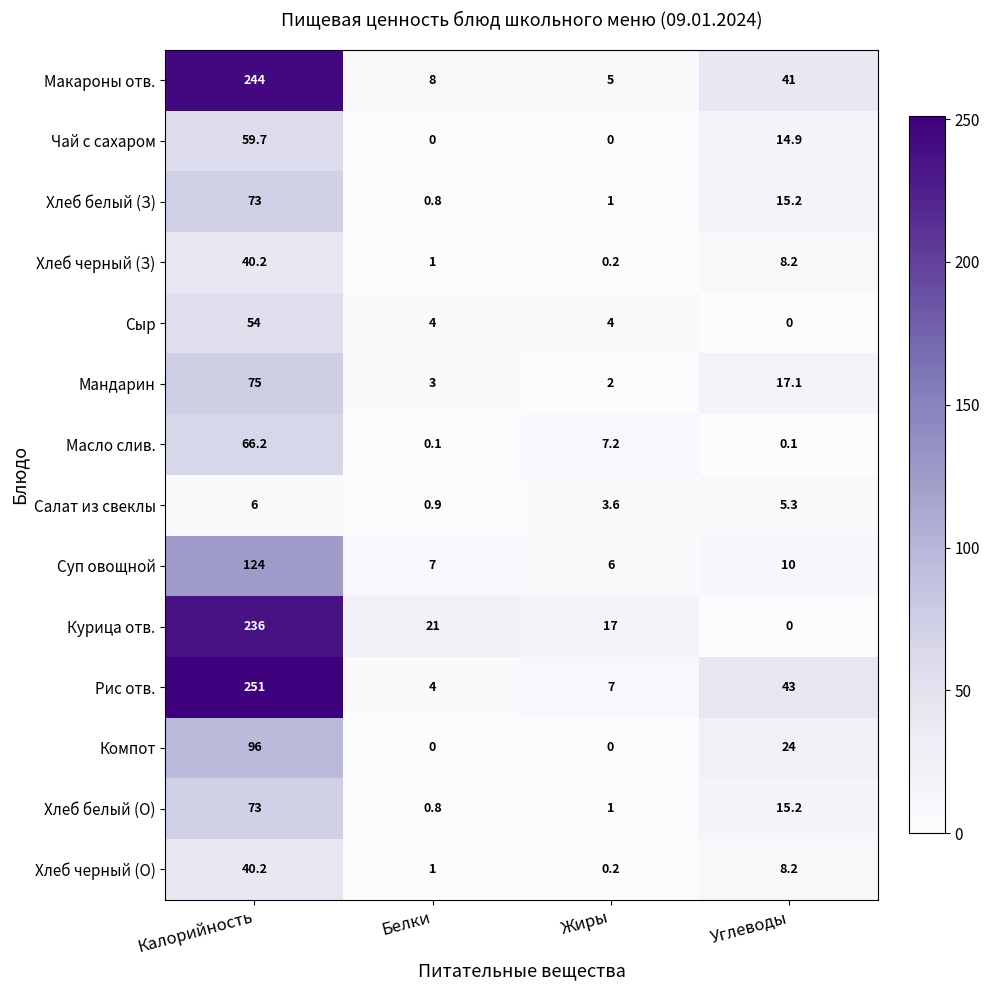

At which label is Компот closest to 48?

Углеводы